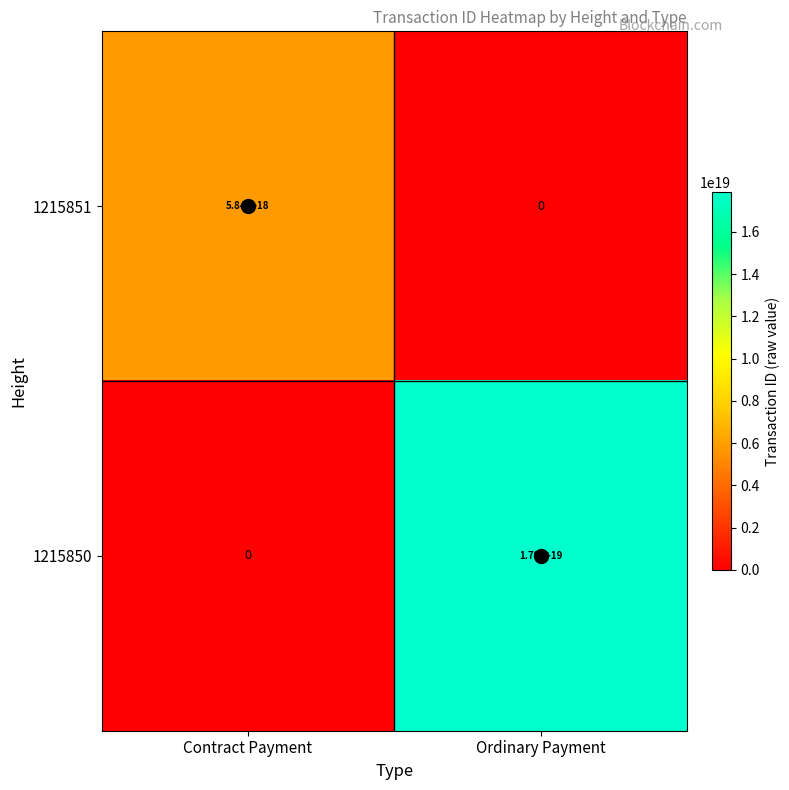

At Ordinary Payment, list the series in order from largest to smallest.

1215850, 1215851